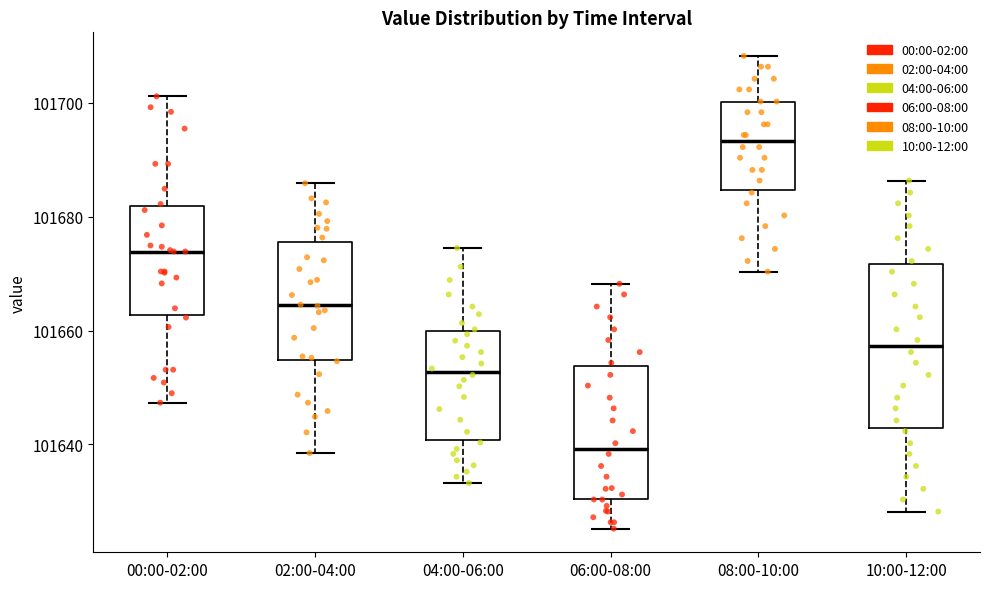

Which box has the lowest median line?

06:00-08:00